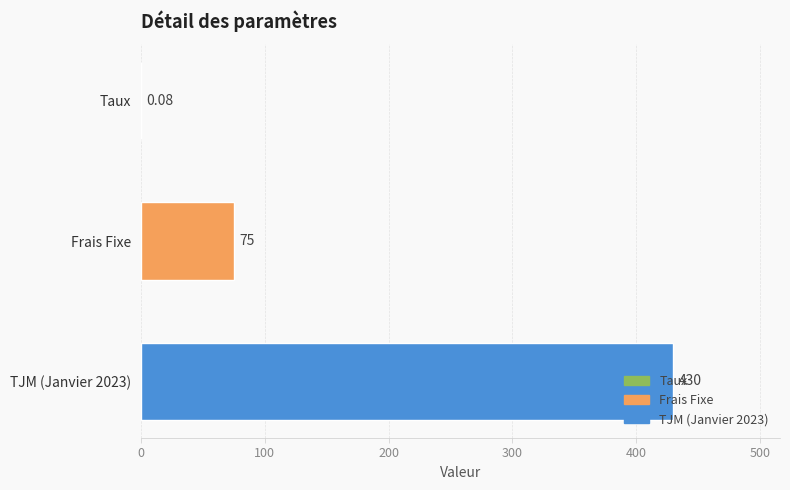

At which category does the chart reach its peak across all series?

TJM (Janvier 2023)